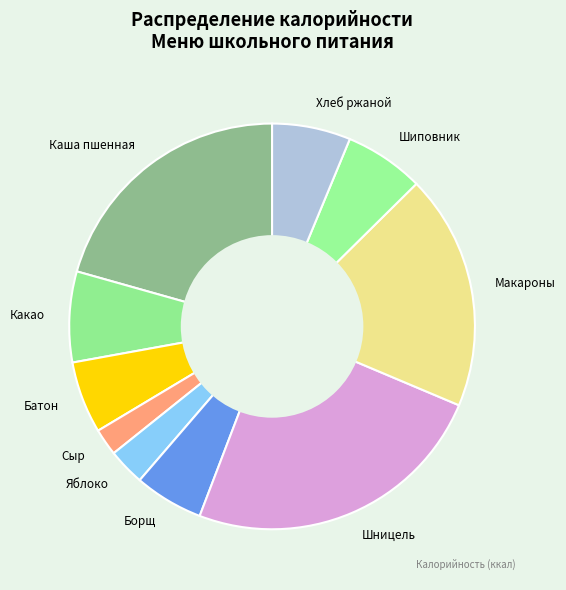

True or false: Каша пшенная accounts for 30% of the total.

False